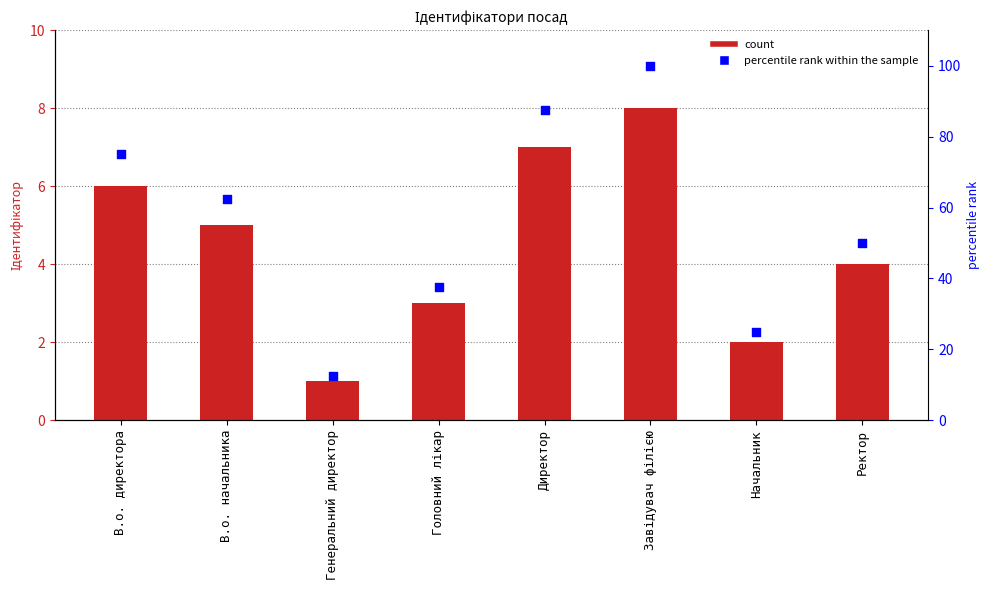

At which category is the sum across all series the highest?

Завідувач філією